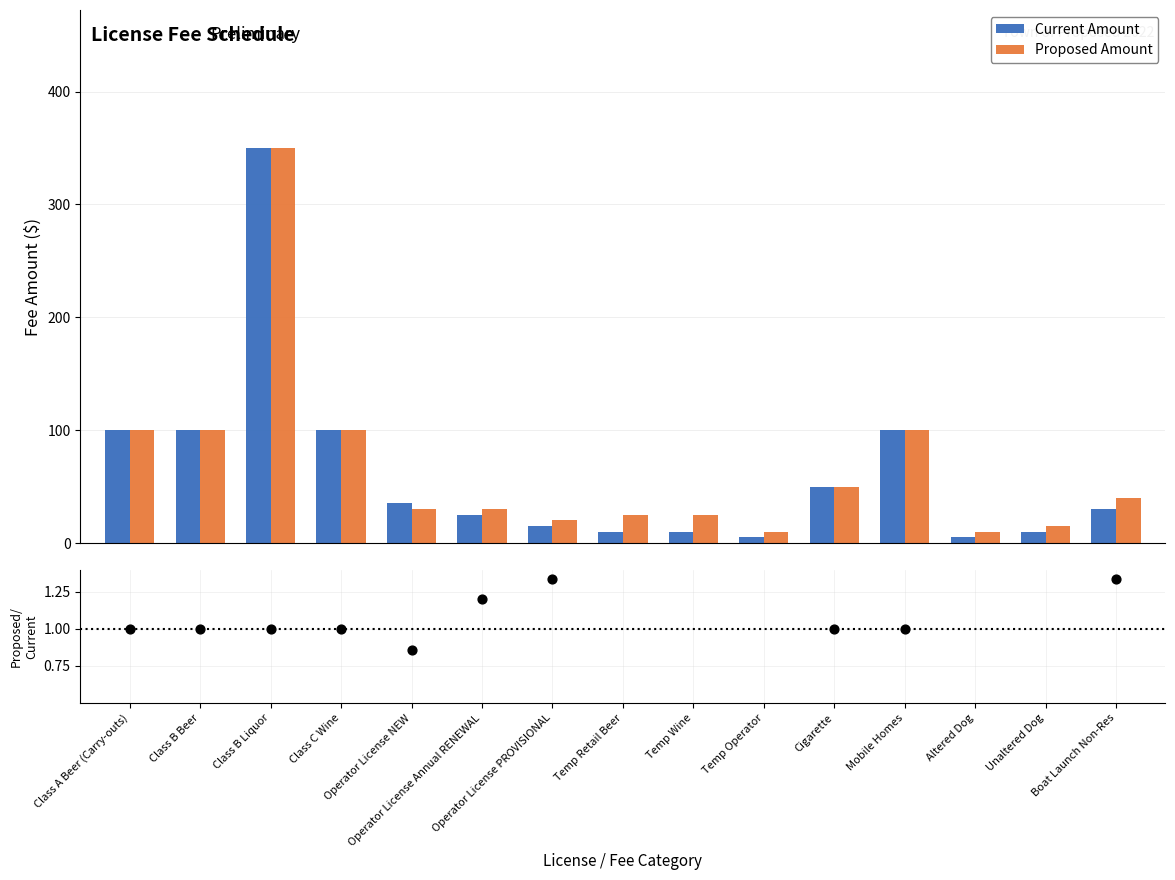

At which category is the sum across all series the highest?

Class B Liquor